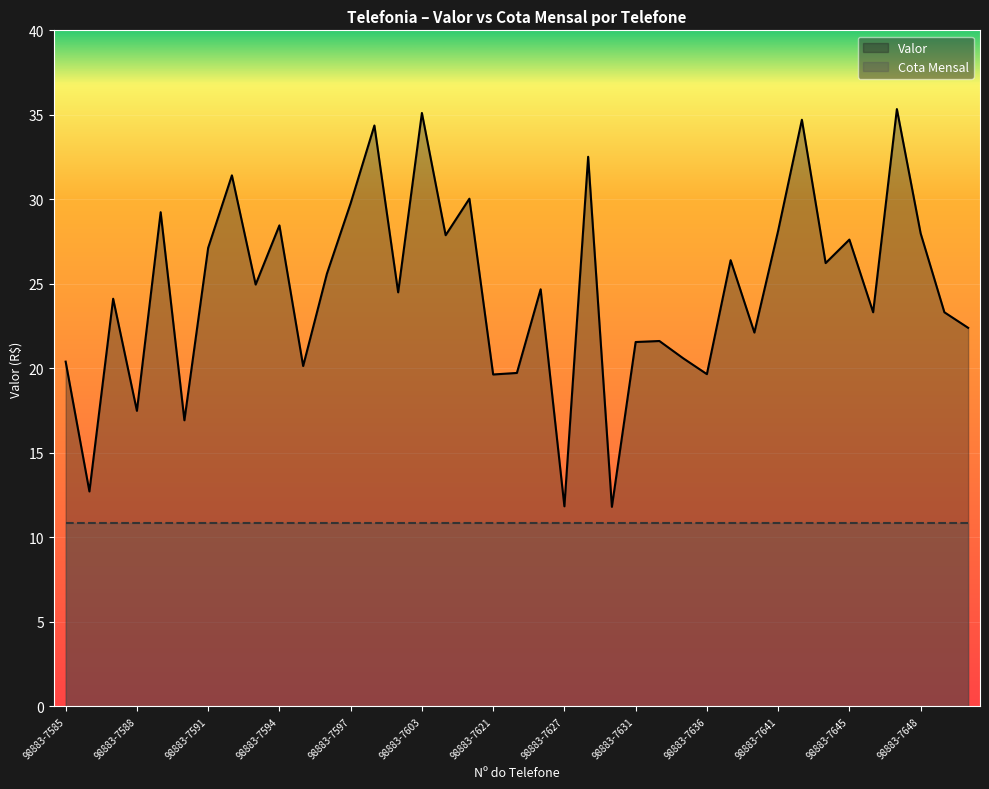

Reading left to right, transcribe all the data shown in this chart.

98883-7585=20.4	98883-7586=12.7	98883-7587=24.1	98883-7588=17.5	98883-7589=29.2	98883-7590=16.9	98883-7591=27.1	98883-7592=31.4	98883-7593=25.0	98883-7594=28.5	98883-7595=20.1	98883-7596=25.6	98883-7597=29.8	98883-7598=34.4	98883-7602=24.5	98883-7603=35.1	98883-7604=27.9	98883-7608=30.0	98883-7621=19.6	98883-7623=19.7	98883-7624=24.7	98883-7627=11.8	98883-7629=32.5	98883-7630=11.8	98883-7631=21.6	98883-7632=21.6	98883-7634=20.6	98883-7636=19.7	98883-7637=26.4	98883-7638=22.1	98883-7641=28.1	98883-7642=34.7	98883-7643=26.2	98883-7645=27.6	98883-7646=23.3	98883-7647=35.3	98883-7648=28.0	98883-7649=23.3	98883-7650=22.4